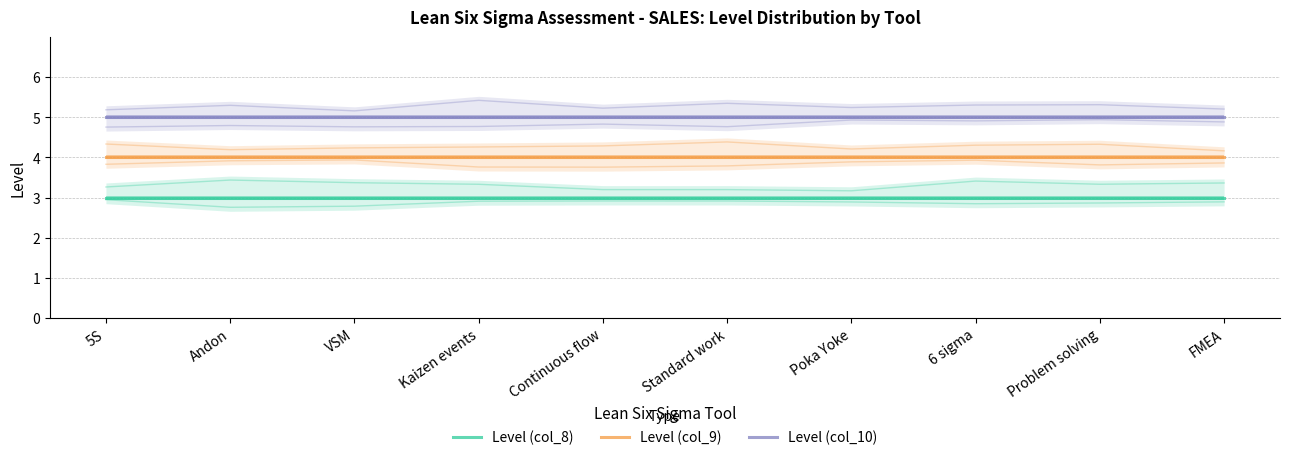

Reading left to right, extract all data points from this chart.

Level (col_8): 3	3	3	3	3	3	3	3	3	3
Level (col_9): 4	4	4	4	4	4	4	4	4	4
Level (col_10): 5	5	5	5	5	5	5	5	5	5